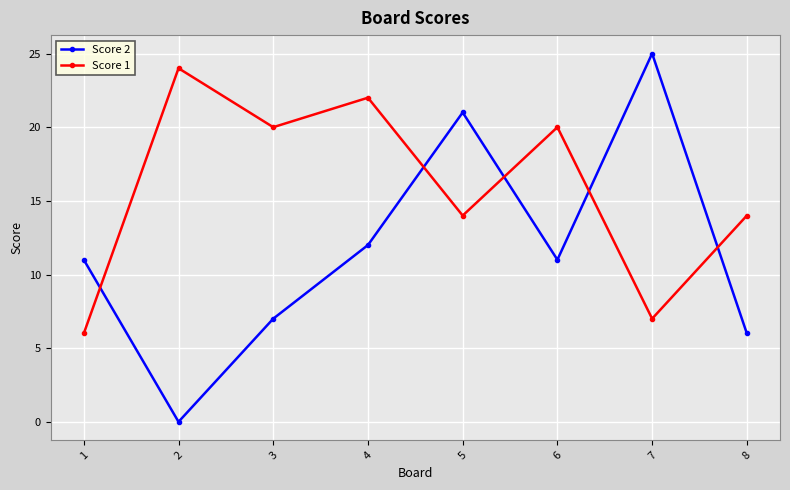

What is the sum of the Score 1 values at 8 and 6?

34